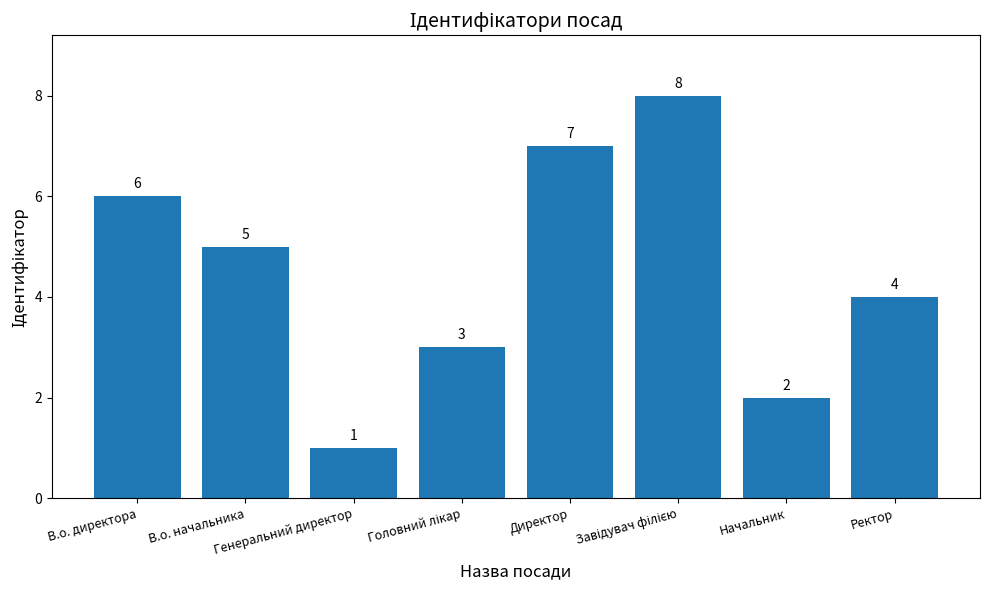

What is the sum of all values?

36